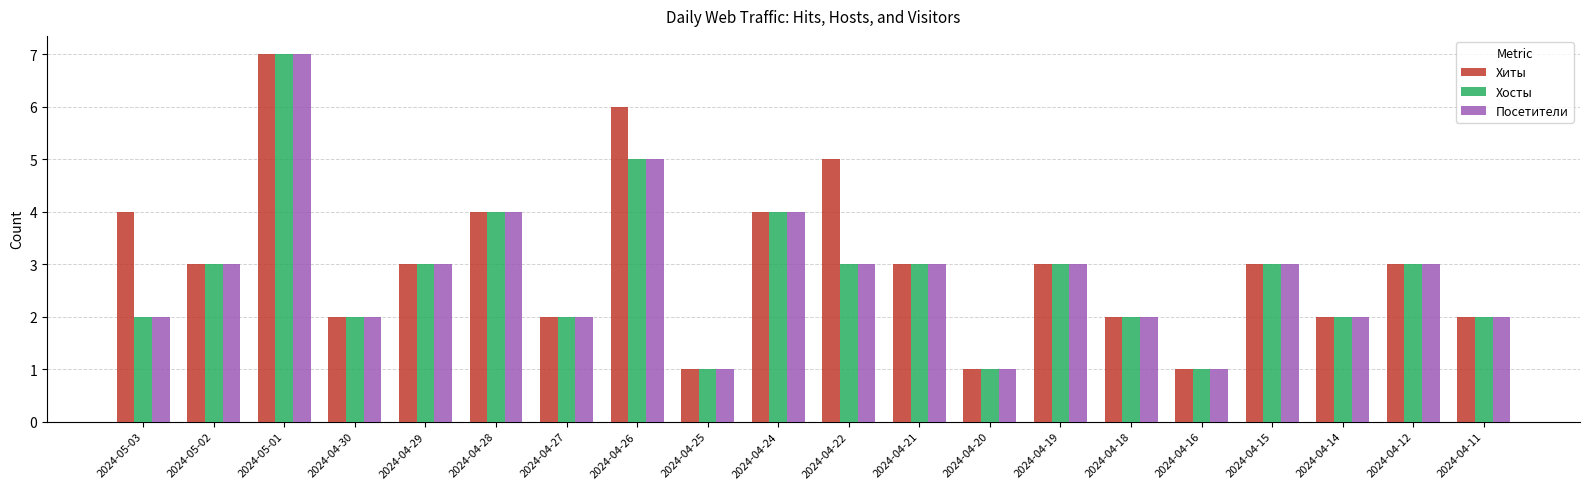

The value of Хиты at 2024-04-24 is 7. True or false?

False